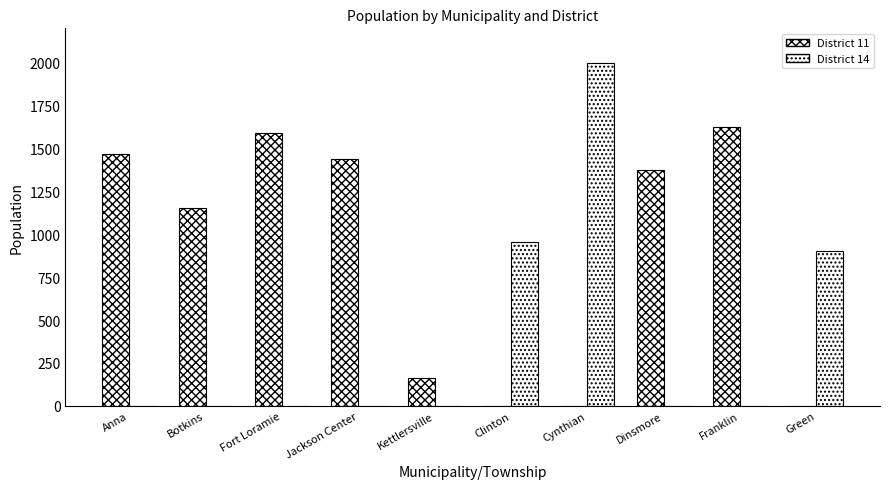

At which category is the sum across all series the highest?

Cynthian